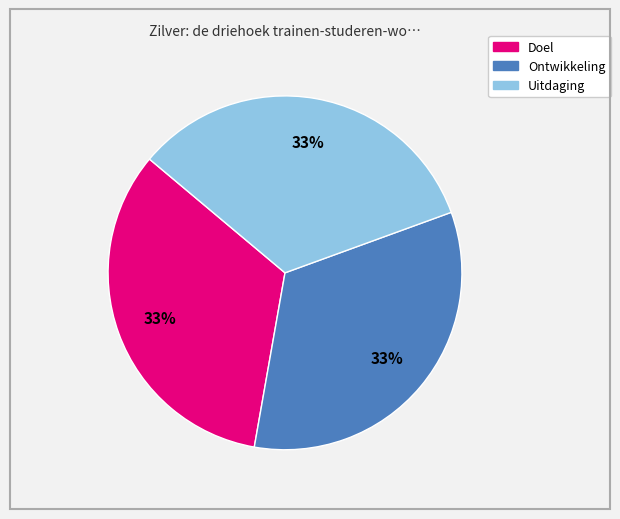

Combined, do Ontwikkeling and Doel account for over 50%?

Yes